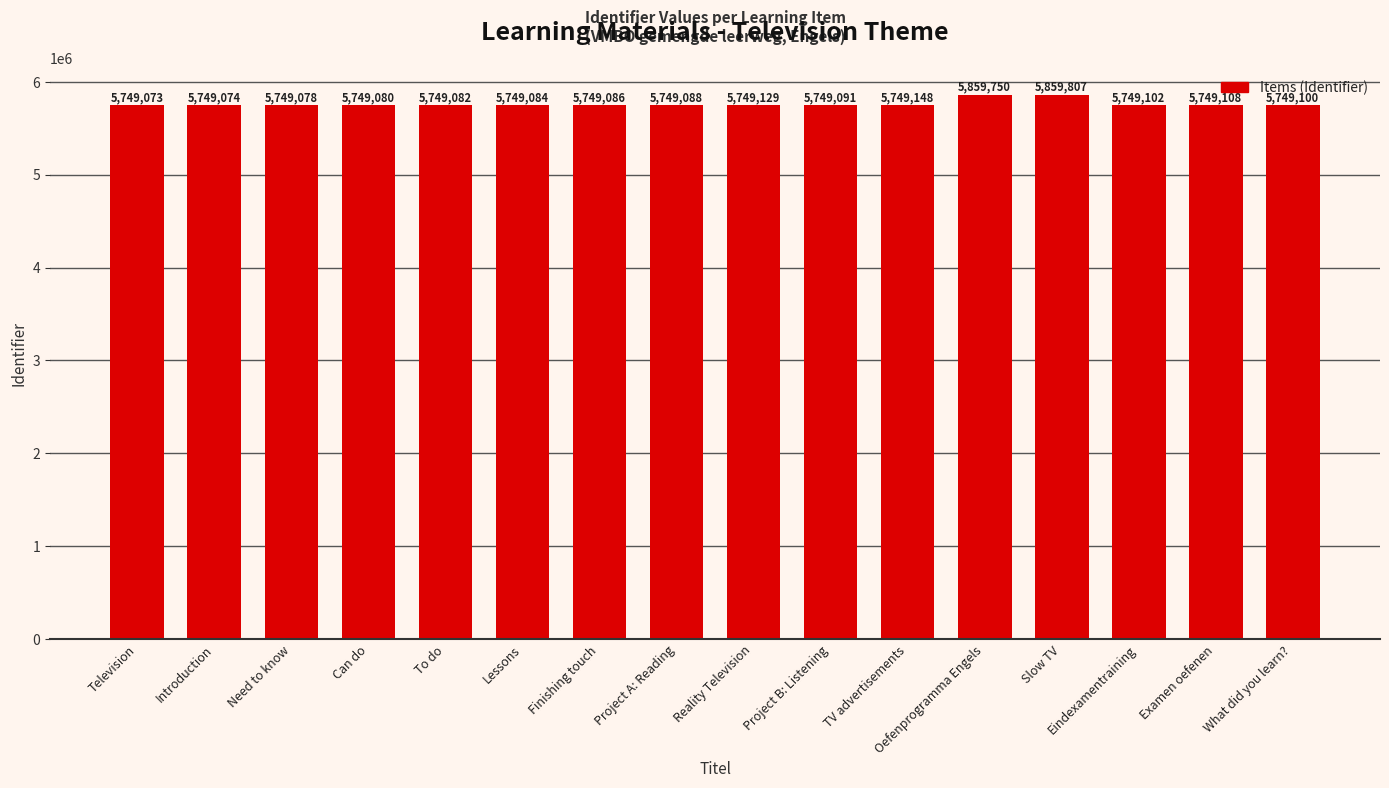

Rank the categories by value from highest to lowest.

Slow TV, Oefenprogramma Engels, TV advertisements, Reality Television, Examen oefenen, Eindexamentraining, What did you learn?, Project B: Listening, Project A: Reading, Finishing touch, Lessons, To do, Can do, Need to know, Introduction, Television